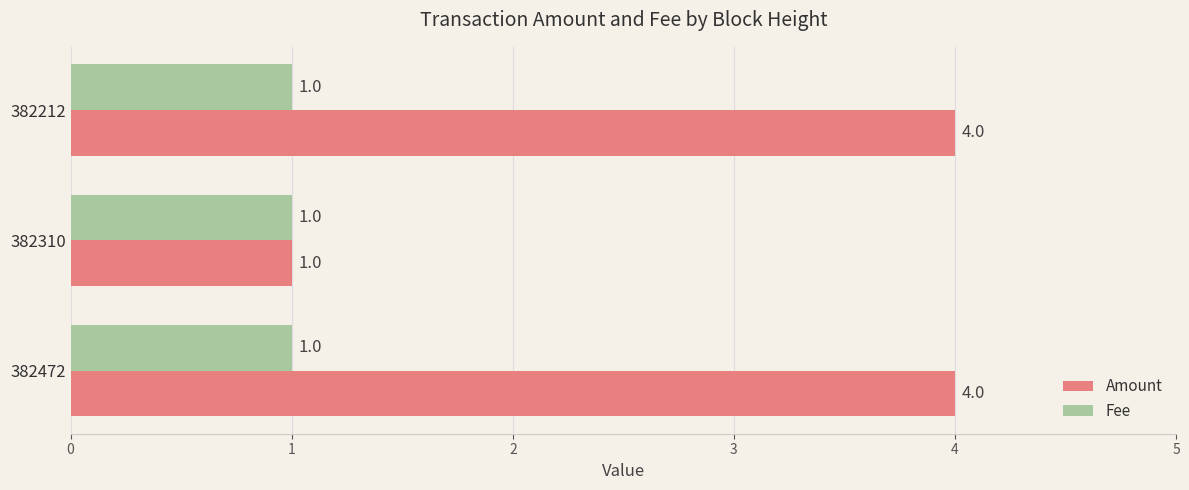

List the series in order of their peak value, highest first.

Amount, Fee